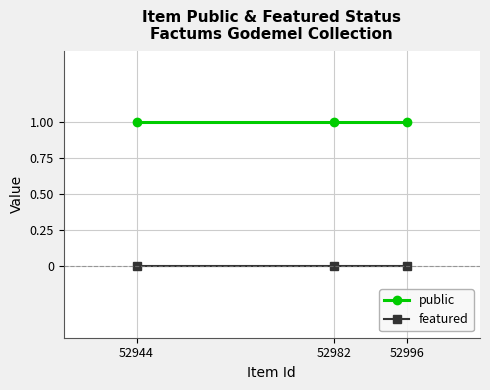

What are all the series names shown in the legend?

public, featured